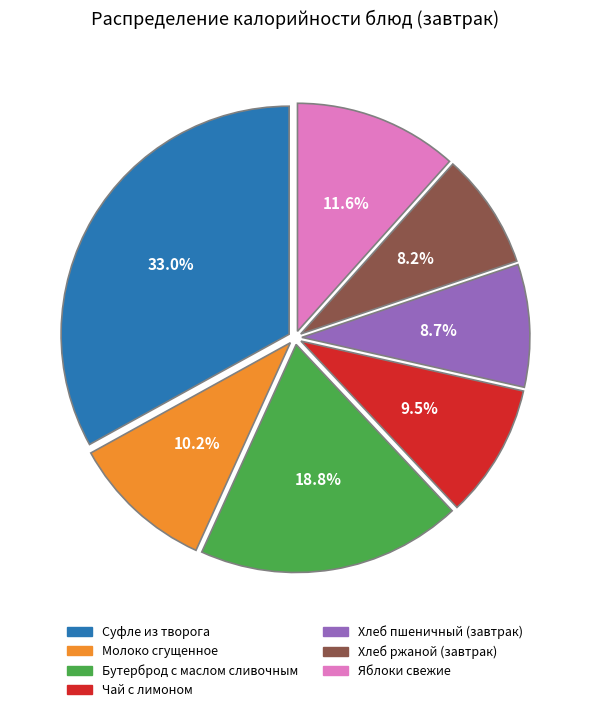

Between Хлеб пшеничный (завтрак) and Яблоки свежие, which is larger?

Яблоки свежие